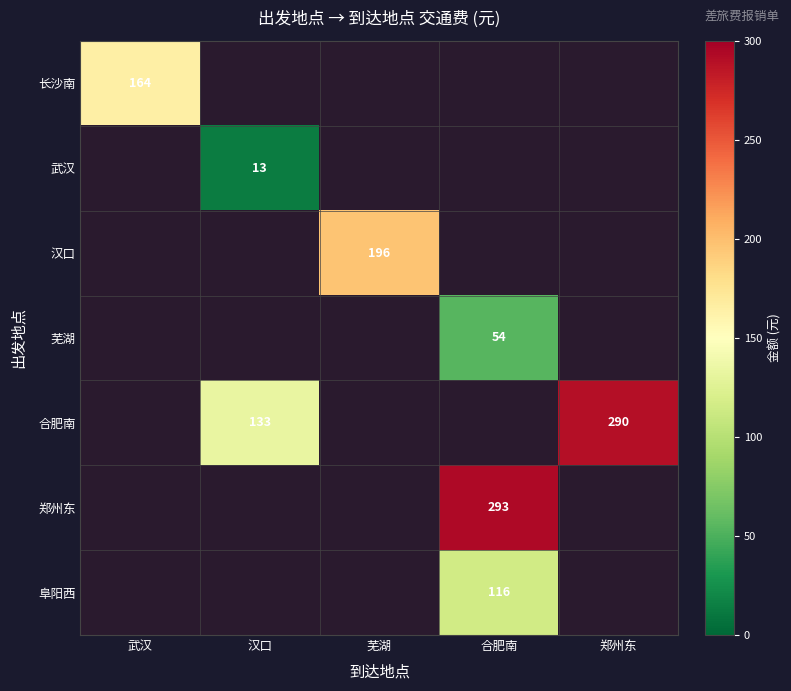

The 合肥南 series shows 133.0 at 汉口. True or false?

True